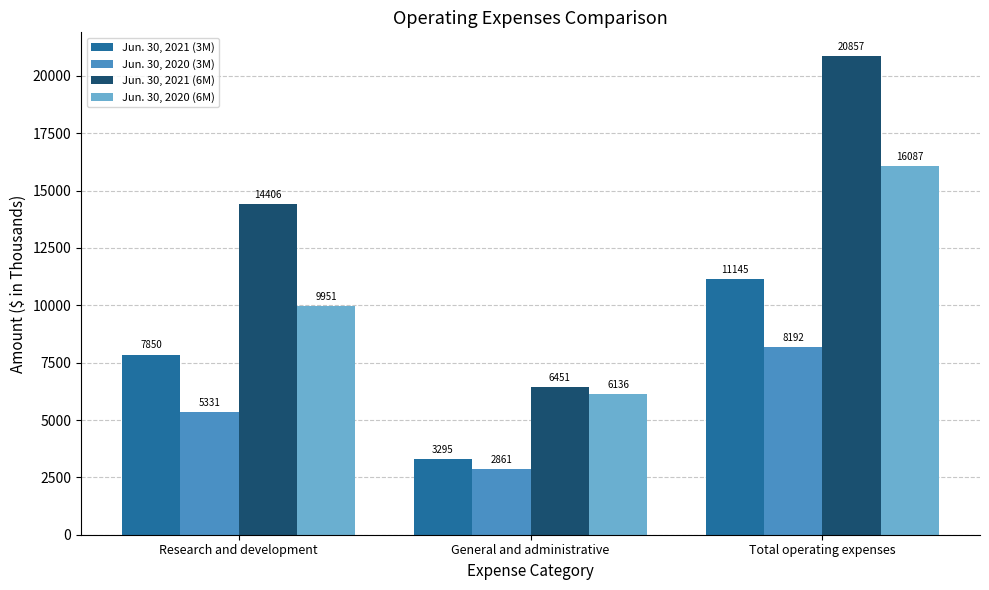

How many values in the Jun. 30, 2020 (6M) series are below 9951?

1